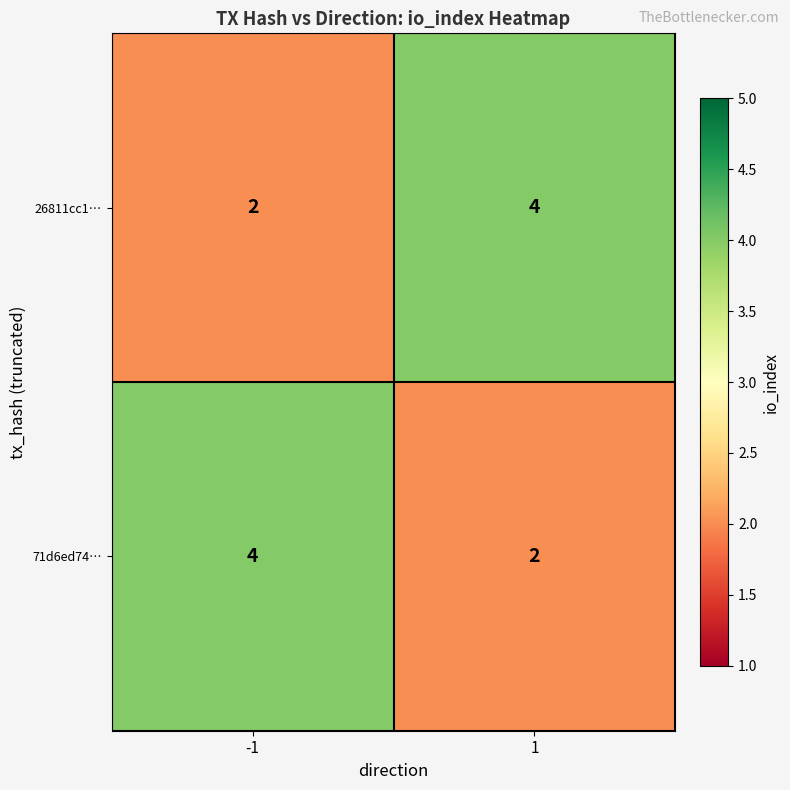

What is the maximum value for 71d6ed74…?

4